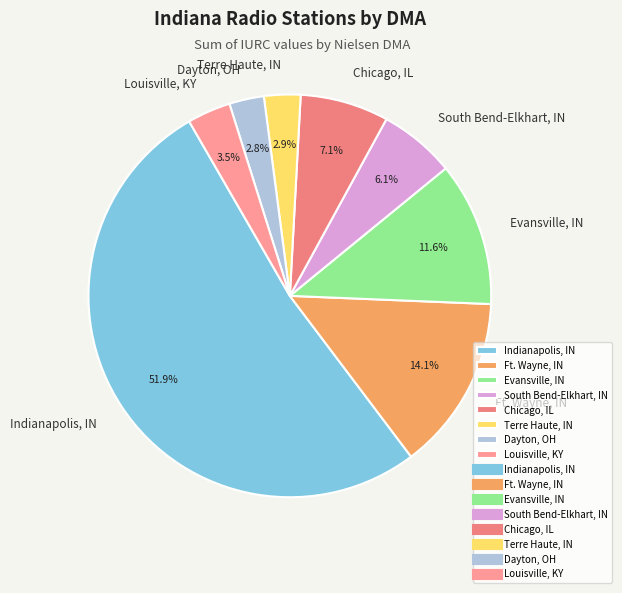

Approximately how many times larger is the value at Terre Haute, IN compared to Indianapolis, IN?

0.1